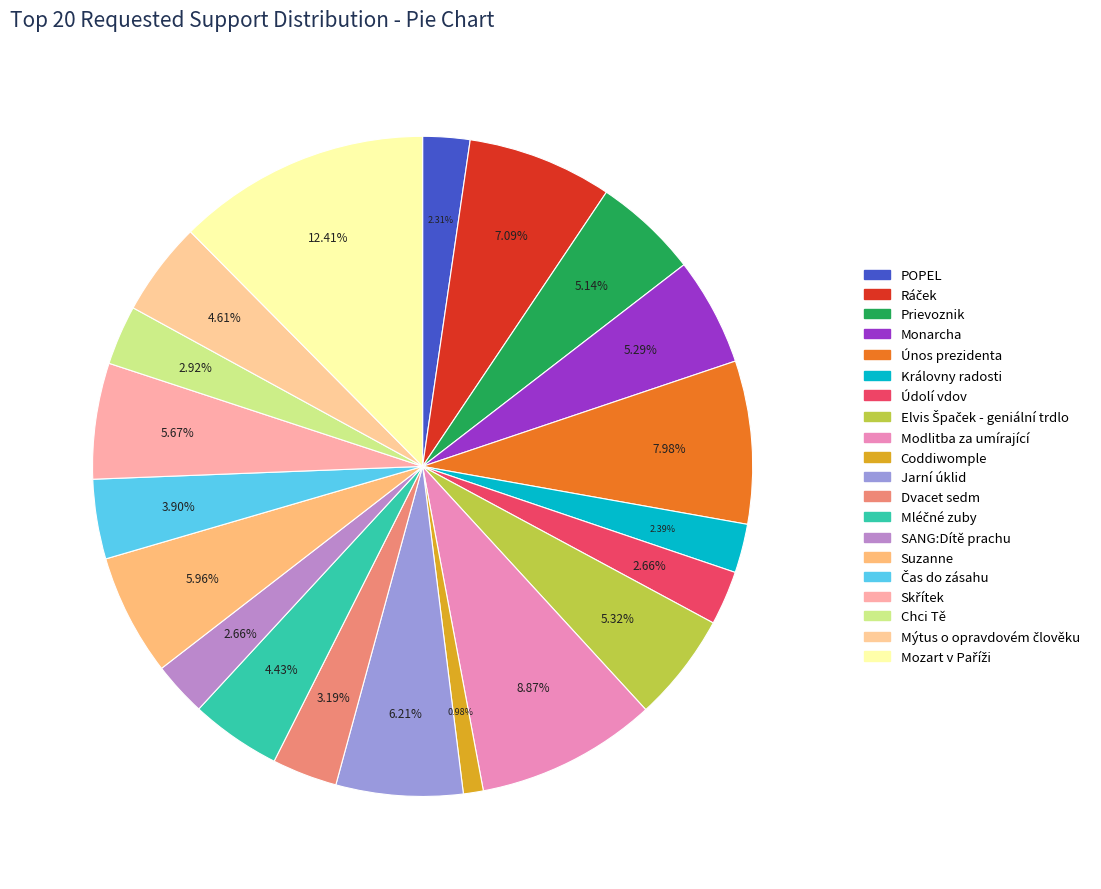

How many segments does this pie chart have?

20